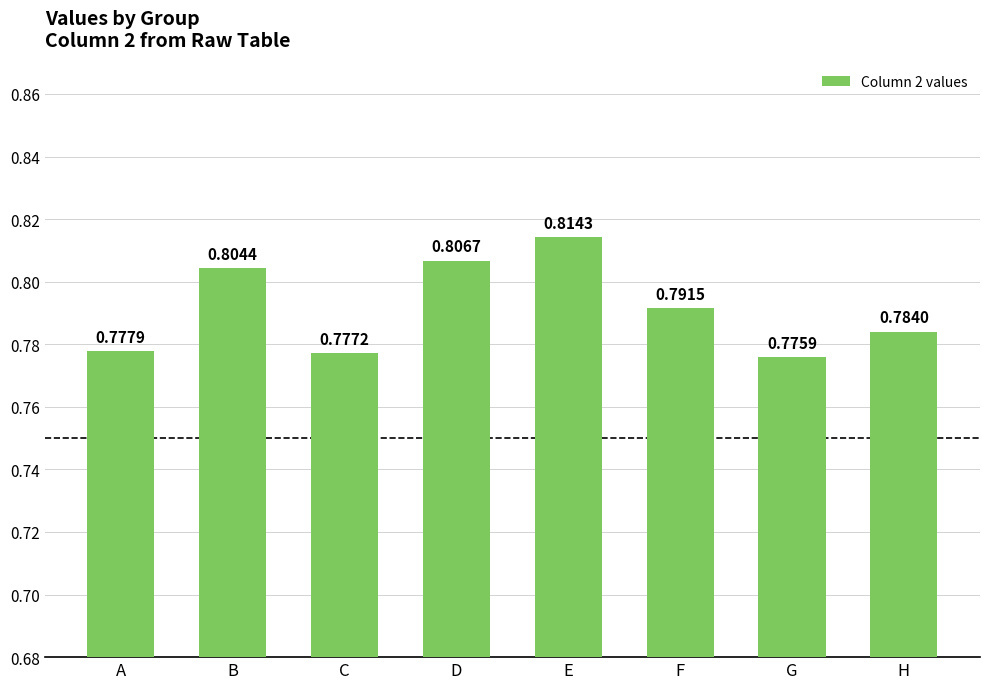

Rank the categories by value from lowest to highest.

G, C, A, H, F, B, D, E